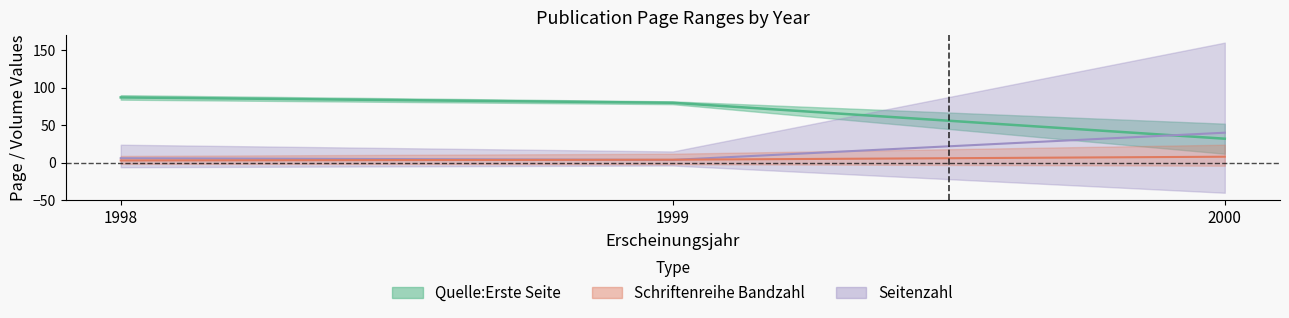

True or false: Quelle:Erste Seite and Schriftenreihe Bandzahl intersect in this chart.

False